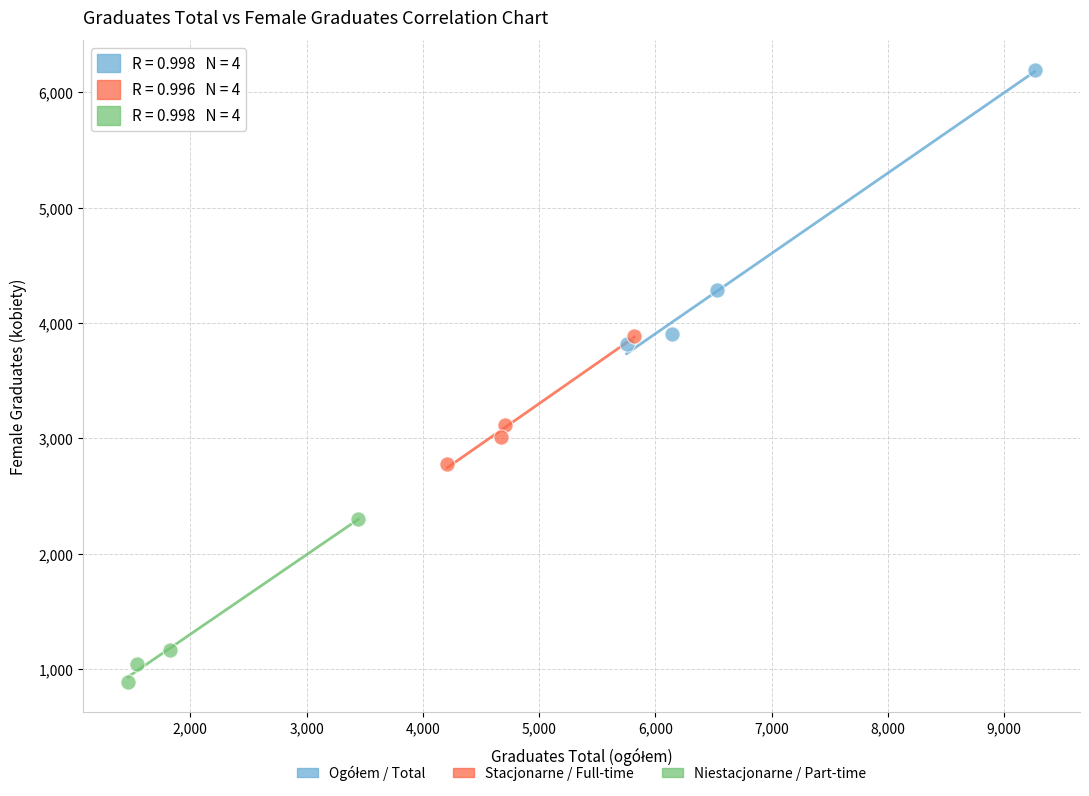

Which series contains the lowest Y value?

Niestacjonarne / Part-time